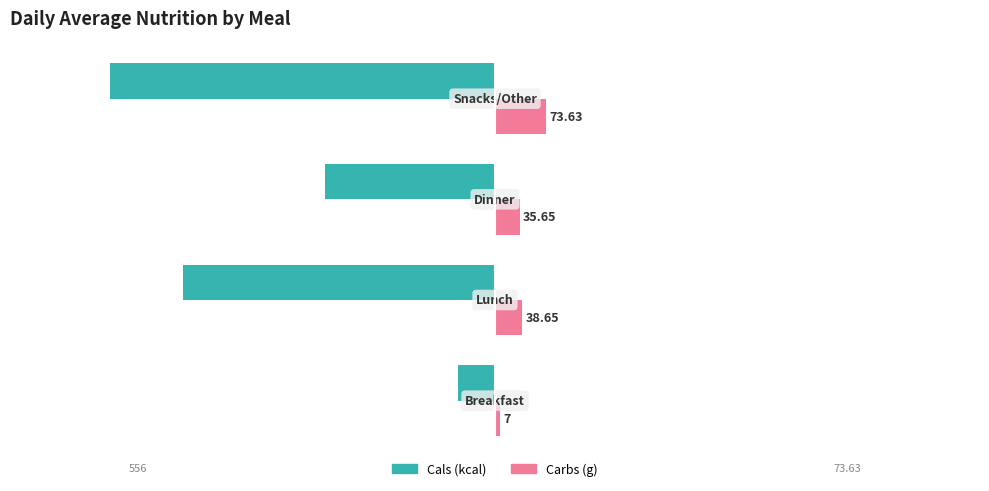

What is the difference between the maximum and minimum values in the Carbs (g) series?

66.6